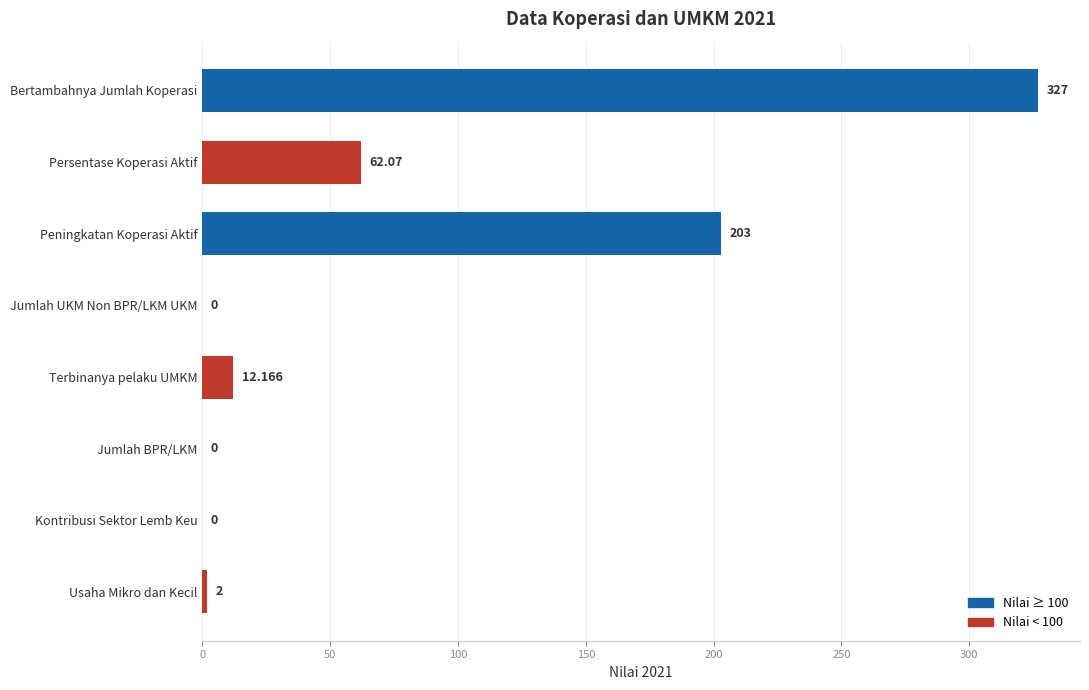

Between Kontribusi Sektor Lemb Keu and Terbinanya pelaku UMKM, which is larger?

Terbinanya pelaku UMKM